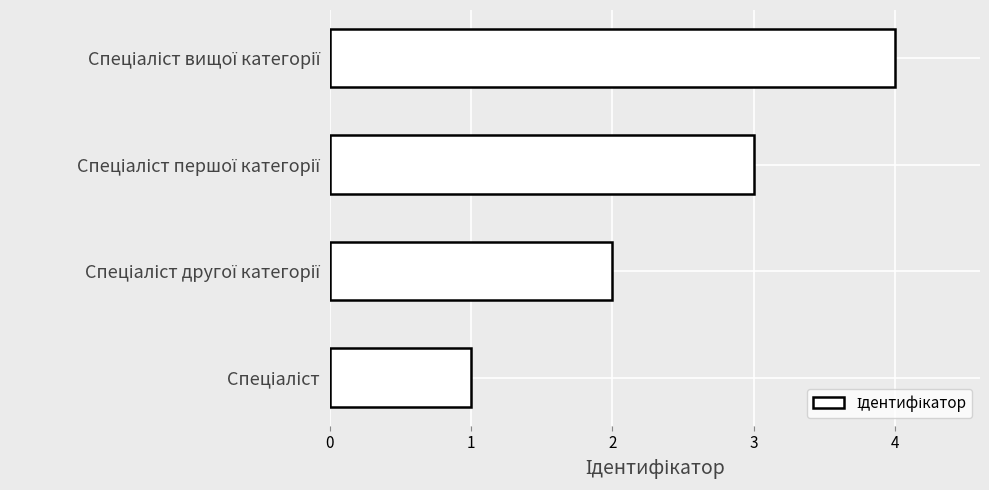

What is the maximum value shown in the chart?

4